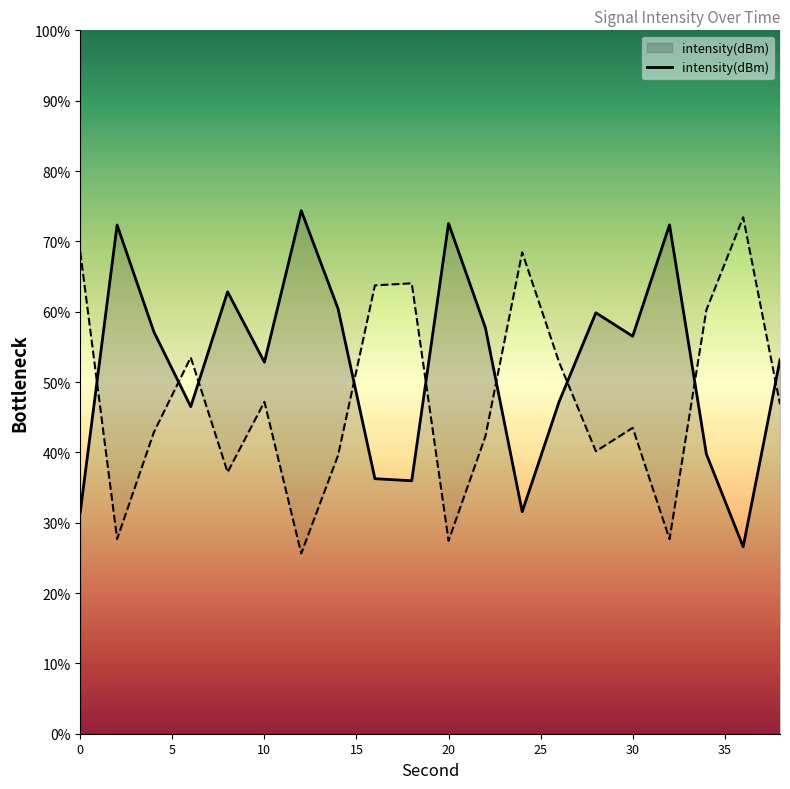

How many interior local valleys (lower than both neighbors) does the data have?

6